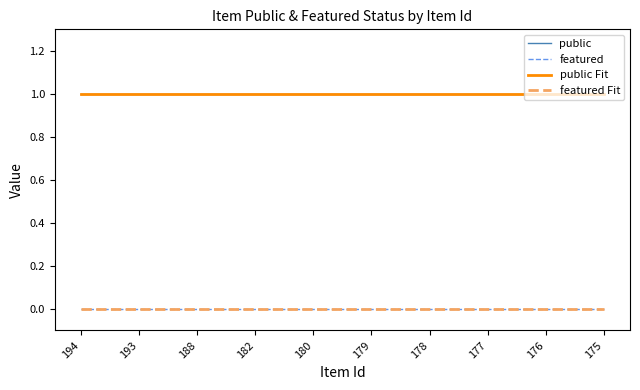

Which has a higher value, 179 or 180?

179